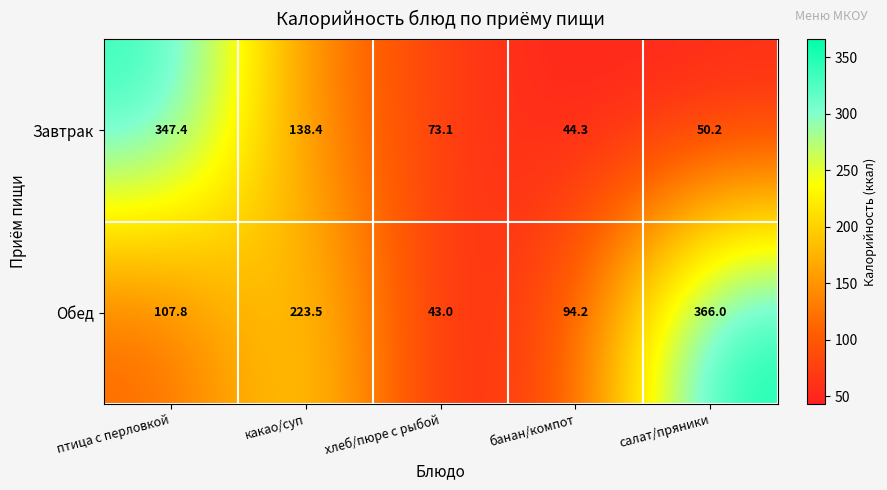

Rank the categories by Обед value from highest to lowest.

салат/пряники, какао/суп, птица с перловкой, банан/компот, хлеб/пюре с рыбой